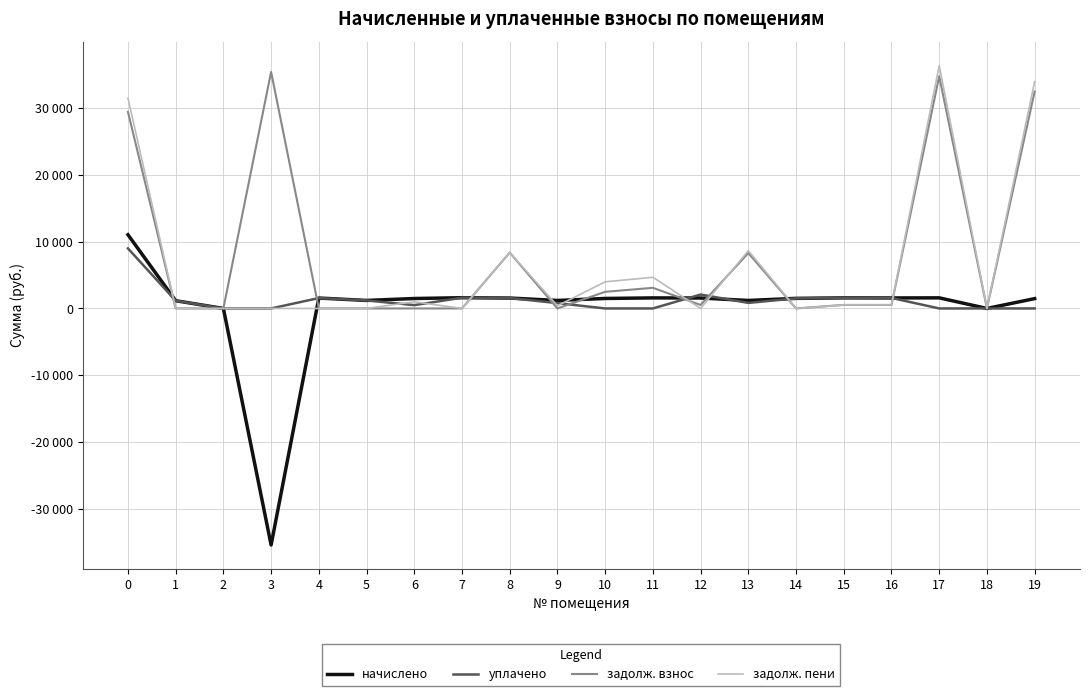

What are all the series names shown in the legend?

начислено, уплачено, задолж. взнос, задолж. пени